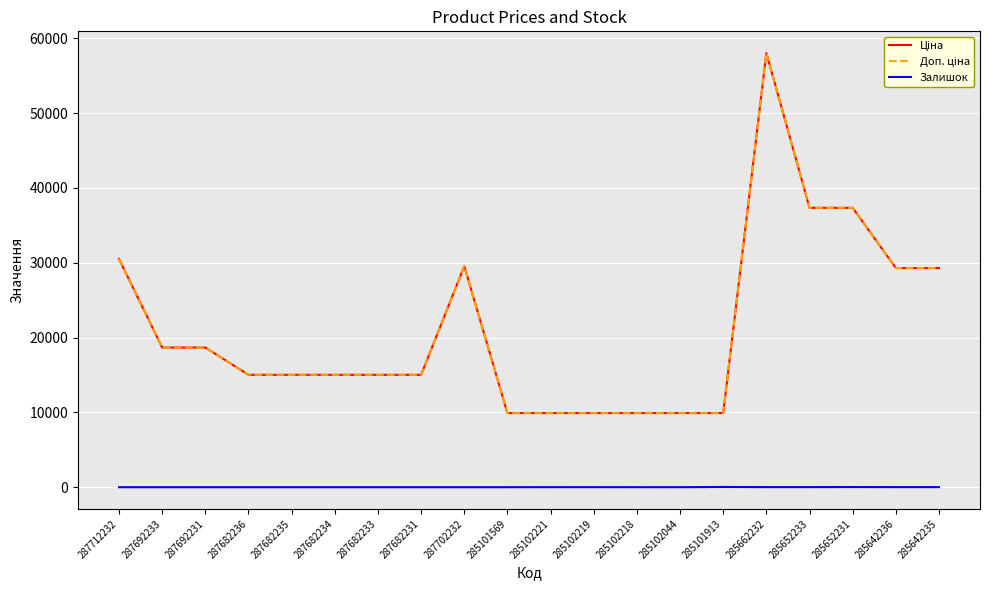

Does the chart have visible grid lines?

Yes